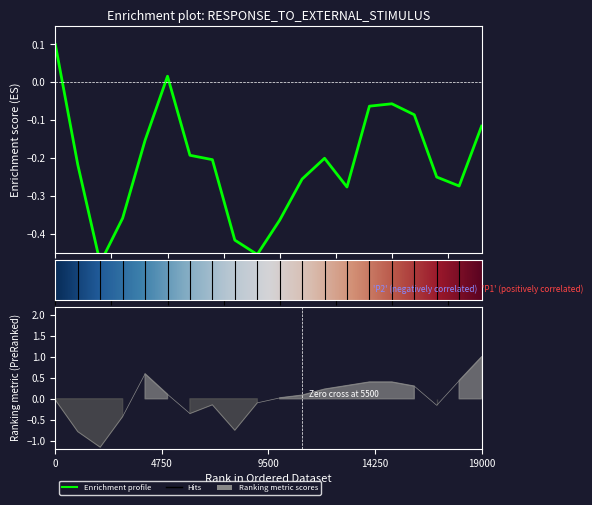

The P2 series shows -1.2 at 04:00. True or false?

False